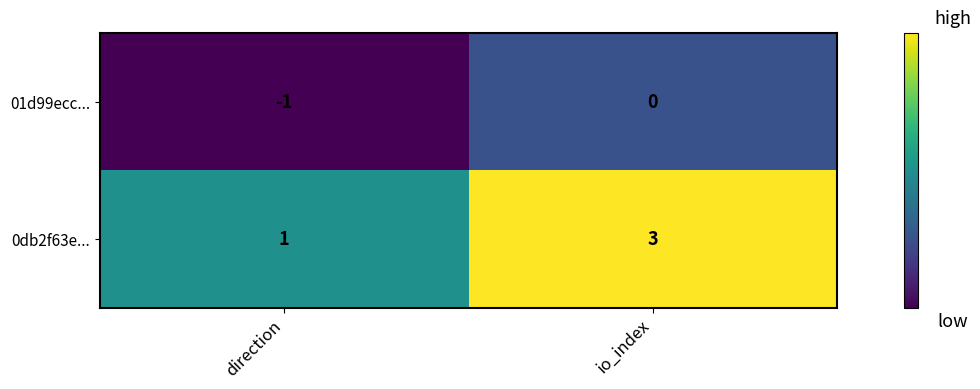

At which label is 0db2f63e... closest to 2?

direction